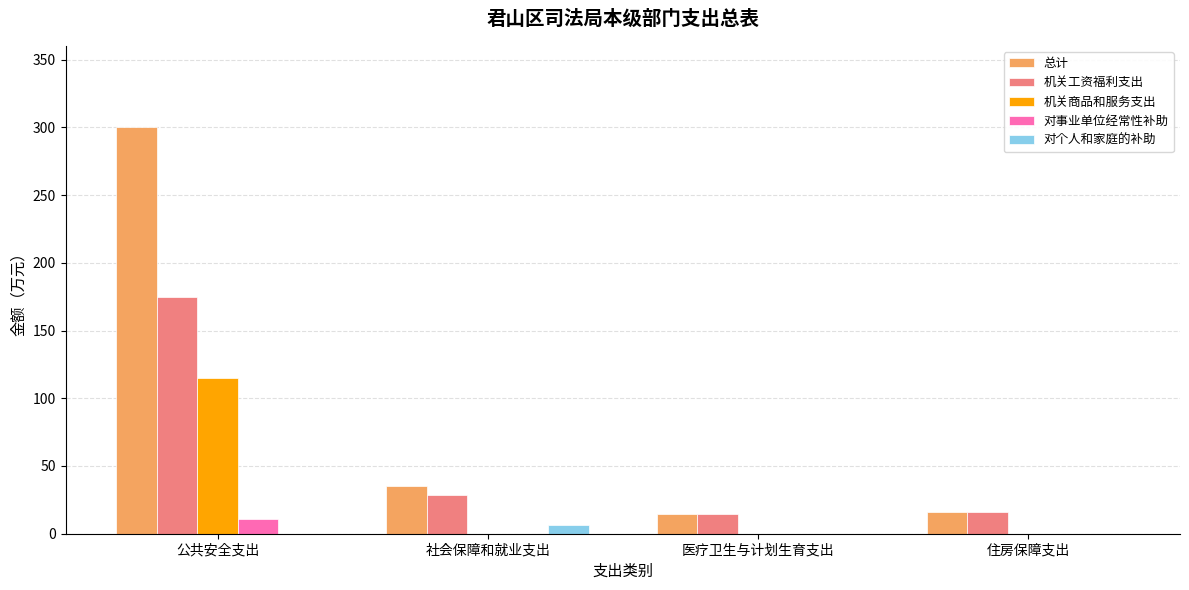

Which series changed the most between 公共安全支出 and 社会保障和就业支出?

总计